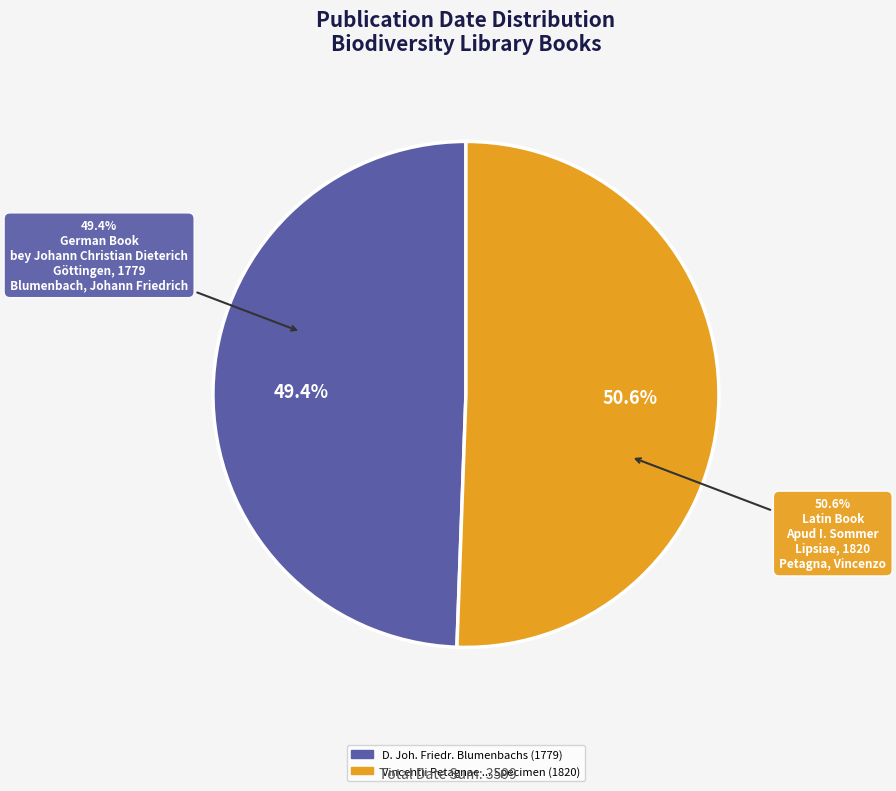

Does any single category account for the majority?

Yes